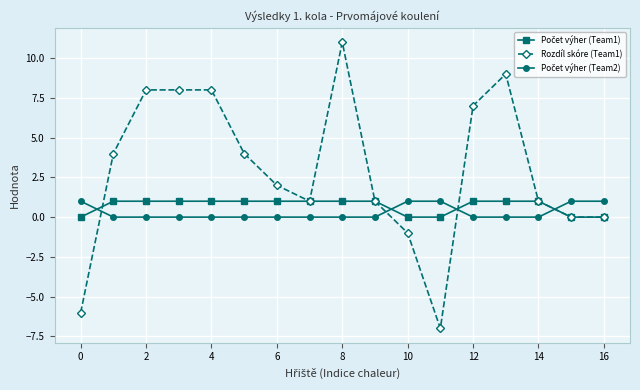

How many categories are shown in the chart?

17